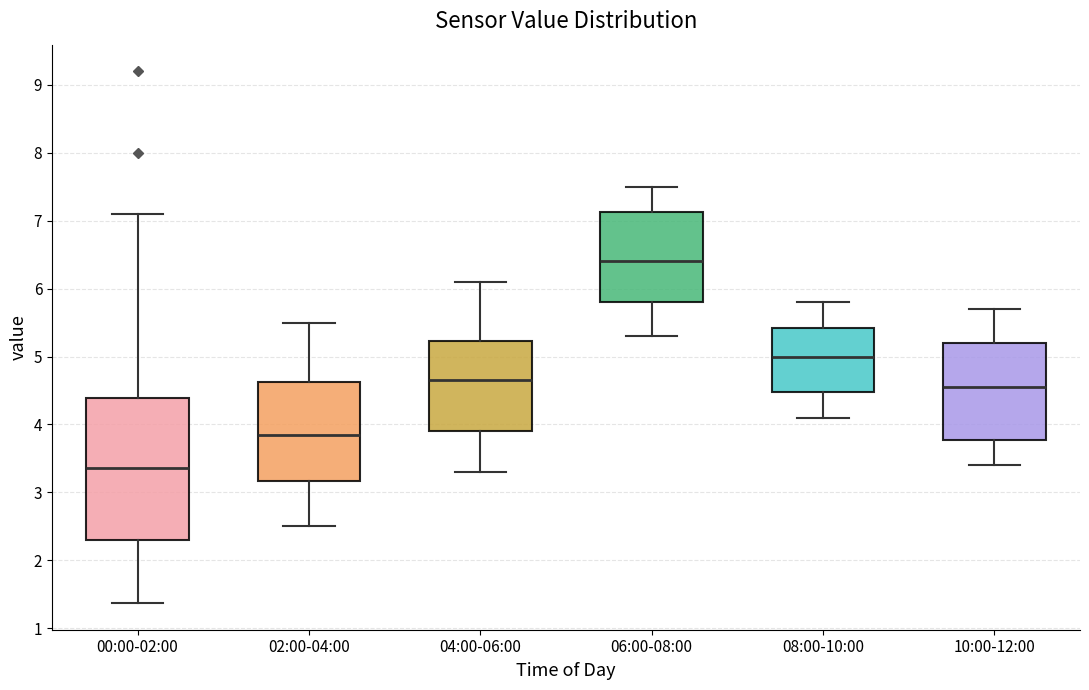

Reading left to right, transcribe this box plot: for each box, give where its median line is, the range the box spans, and where its two whiskers end, as read against the y-axis. The values are not printed on the chart, so give them approximately, as read against the axis.

00:00-02:00: median 3.4, box 2.3 to 4.4, whiskers 1.4 to 7.1
02:00-04:00: median 3.9, box 3.2 to 4.6, whiskers 2.5 to 5.5
04:00-06:00: median 4.7, box 3.9 to 5.2, whiskers 3.3 to 6.1
06:00-08:00: median 6.4, box 5.8 to 7.1, whiskers 5.3 to 7.5
08:00-10:00: median 5.0, box 4.5 to 5.4, whiskers 4.1 to 5.8
10:00-12:00: median 4.6, box 3.8 to 5.2, whiskers 3.4 to 5.7